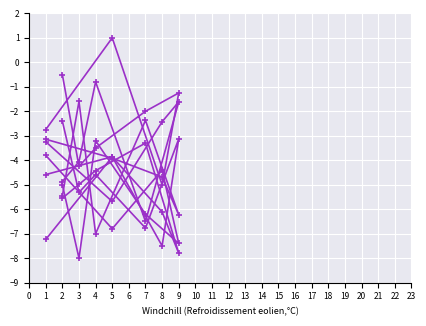

What is the greatest value displayed?

1.0